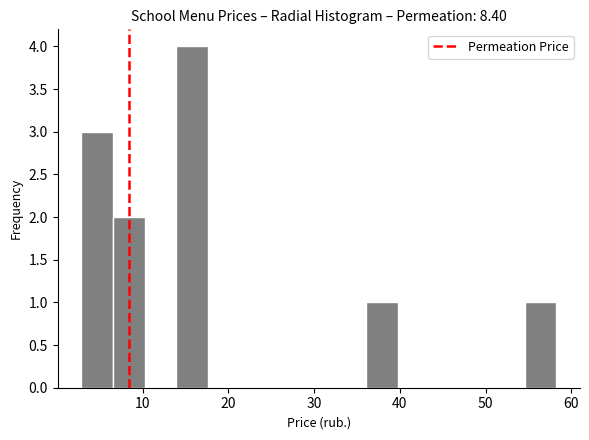

Around what value on the x-axis is the tallest bar? Give the approximate position of its centre, as read against the axis.

16